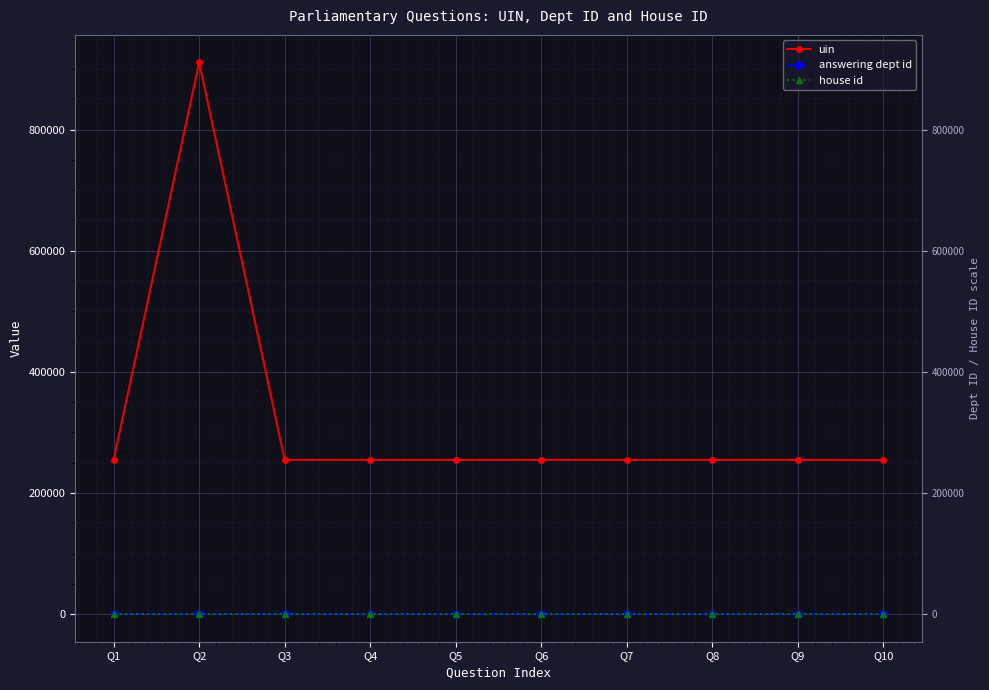

What is the sum of all uin values?

3203357